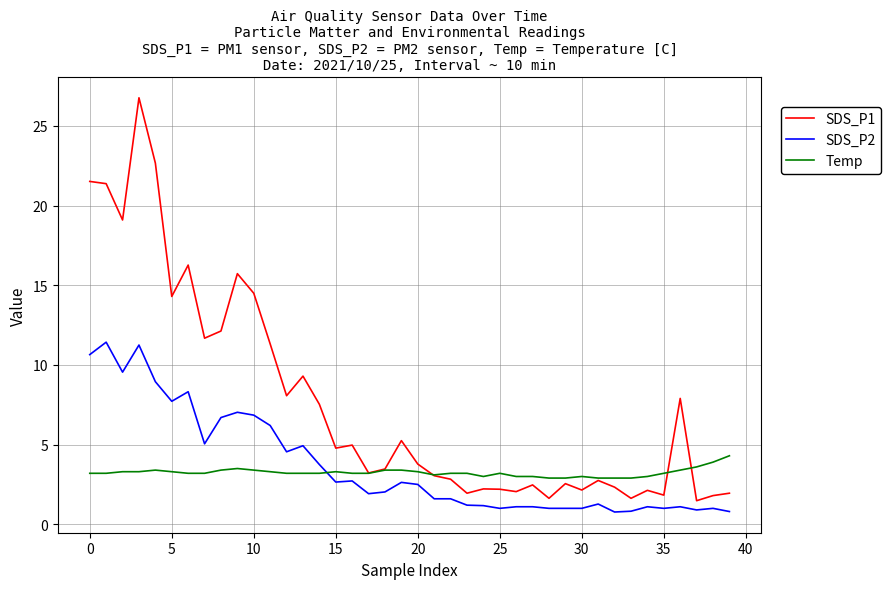

Which series ends up on top after the final intersection of SDS_P2 and Temp?

Temp